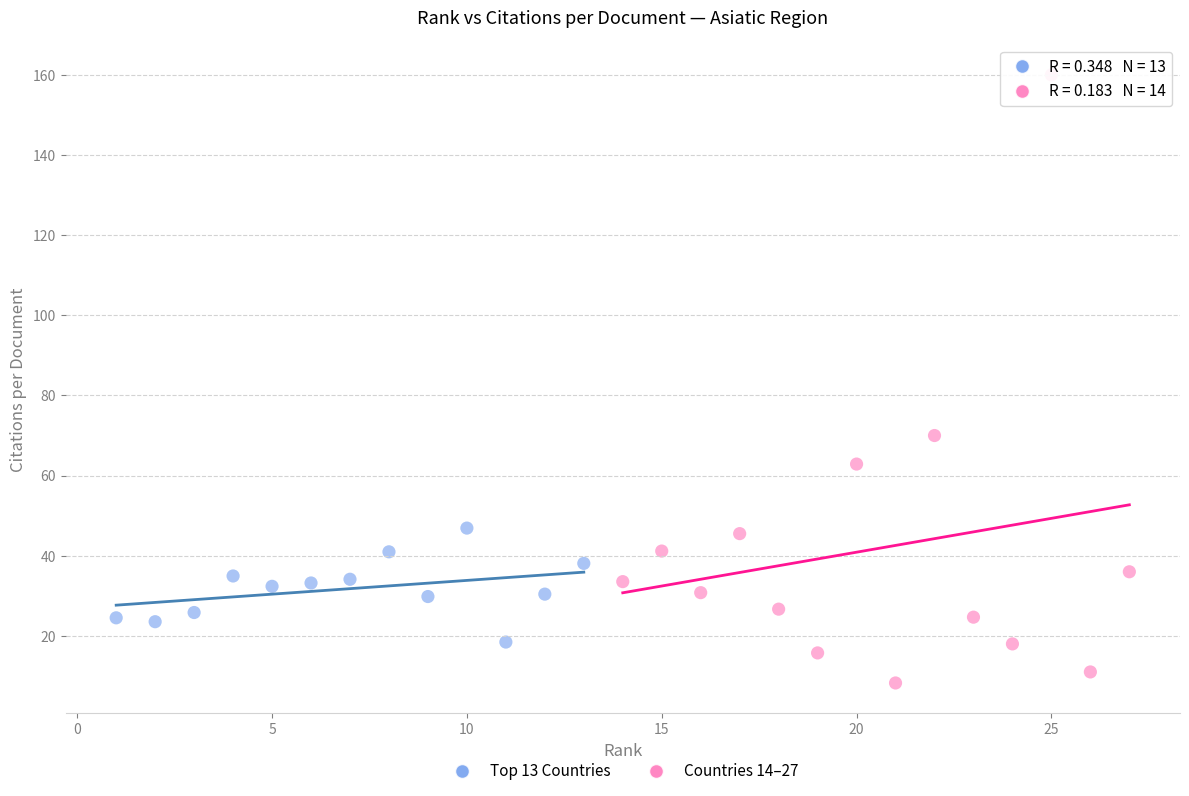

Which series reaches the maximum Y coordinate?

Countries 14–27